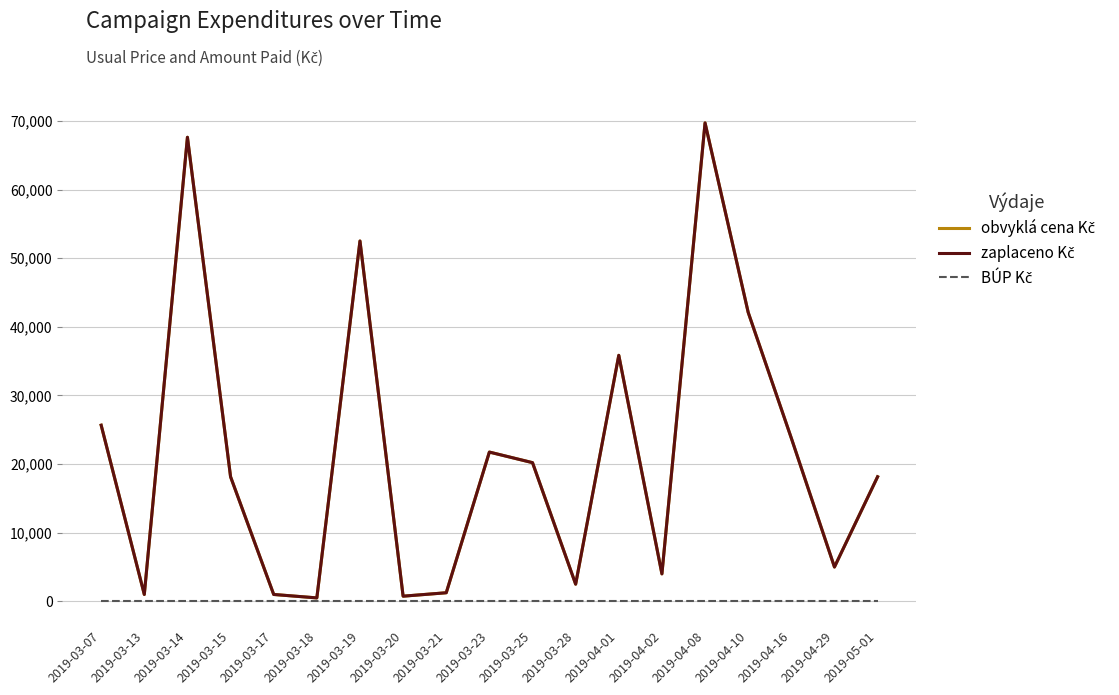

What is the sum of all zaplaceno Kč values?

411503.0